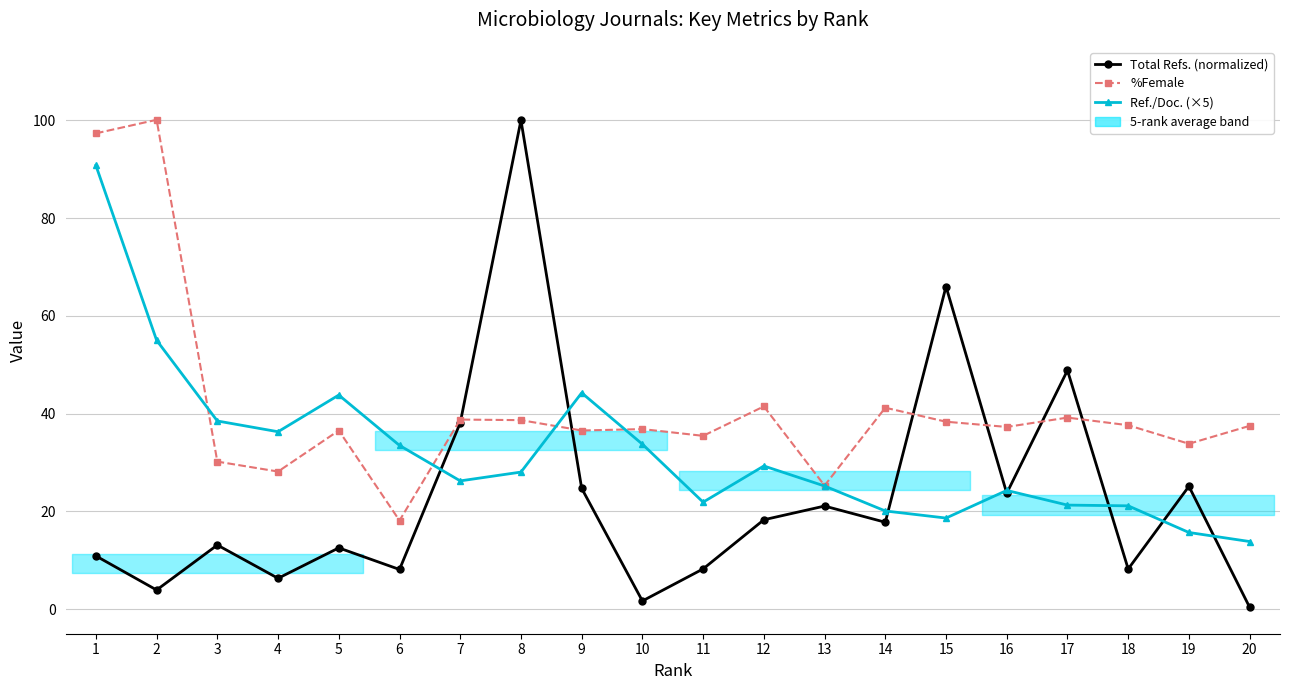

Is it true that %Female equals 25.3 at 13?

True